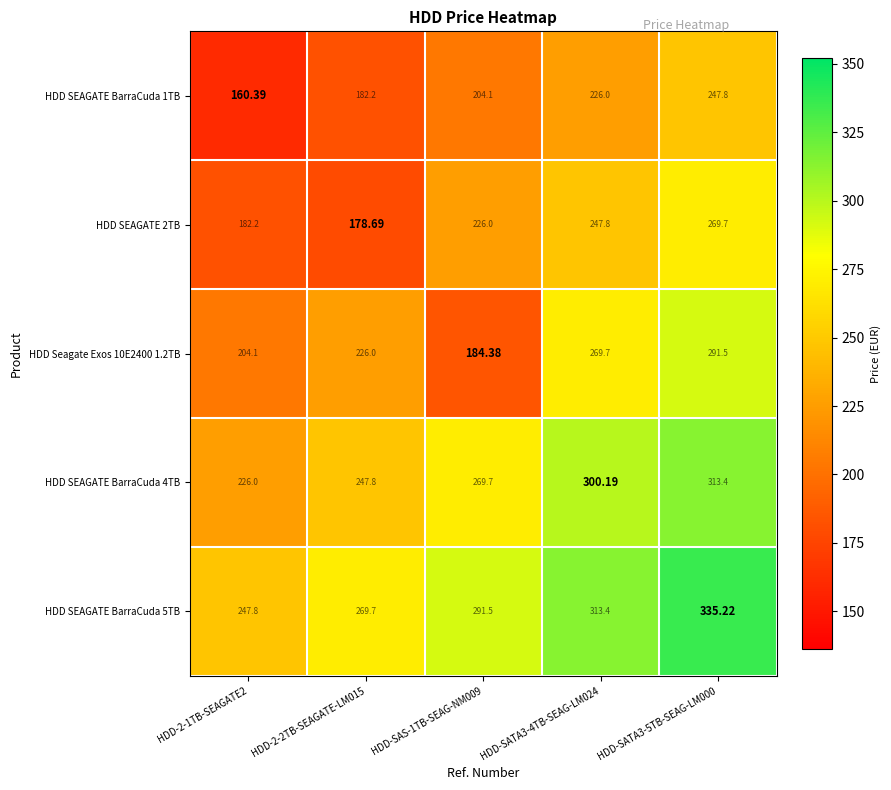

Is the value of HDD SEAGATE BarraCuda 4TB at HDD-2-1TB-SEAGATE2 greater than the value of HDD SEAGATE BarraCuda 1TB at HDD-2-2TB-SEAGATE-LM015?

Yes